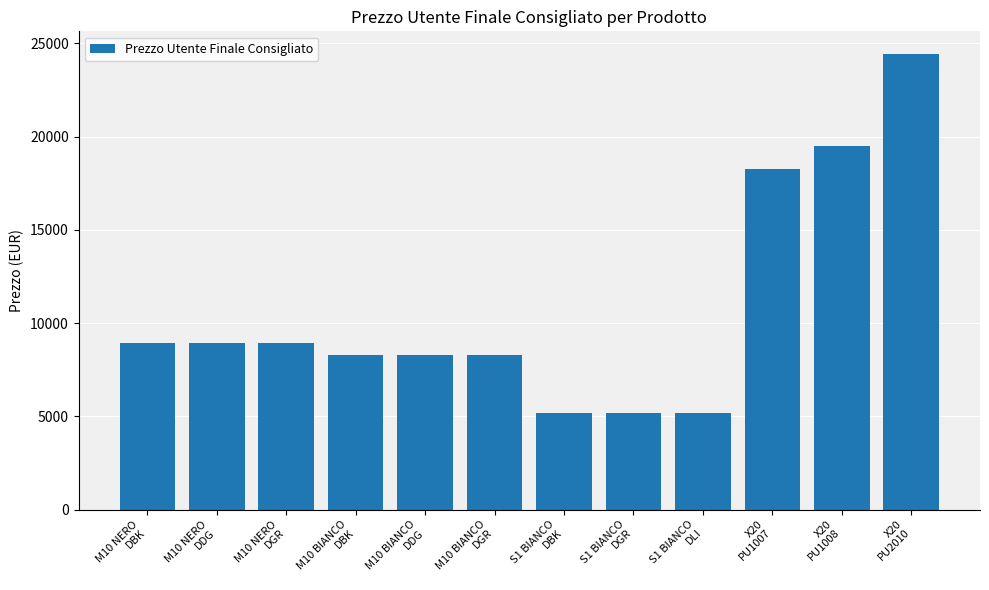

What is the approximate value at X20
PU1008, to the nearest 10?

19510